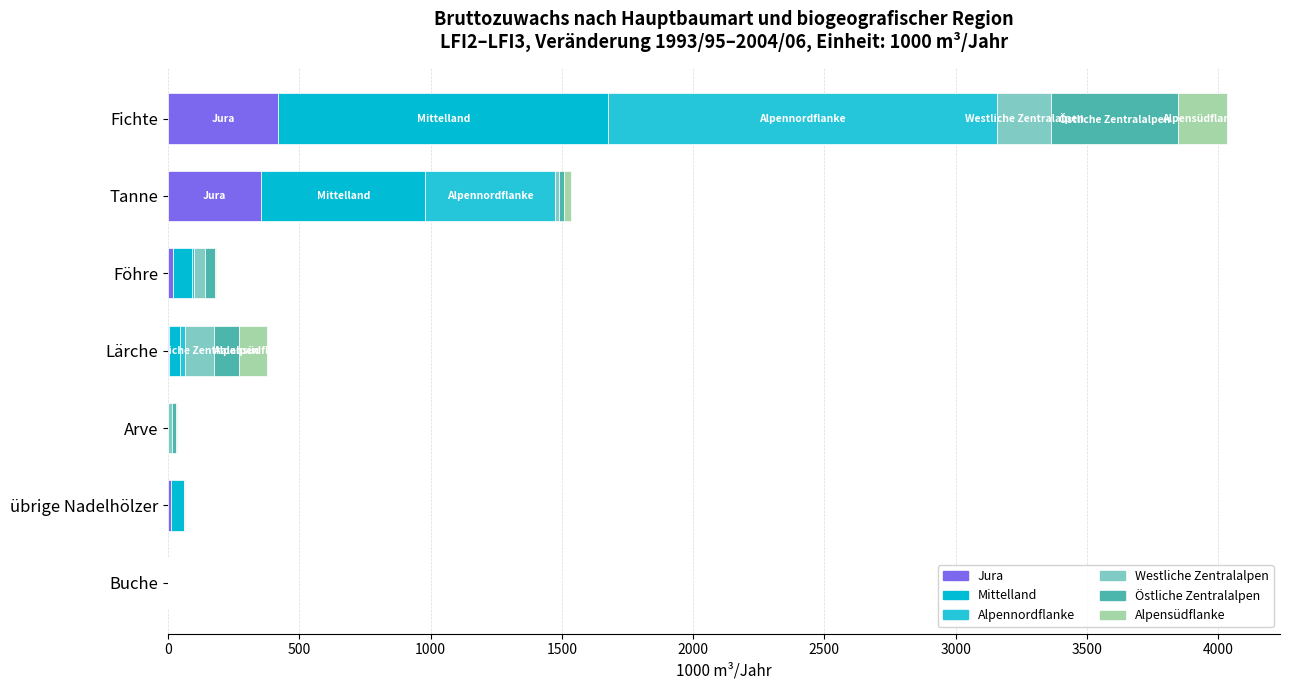

Count the number of data series in this chart.

6